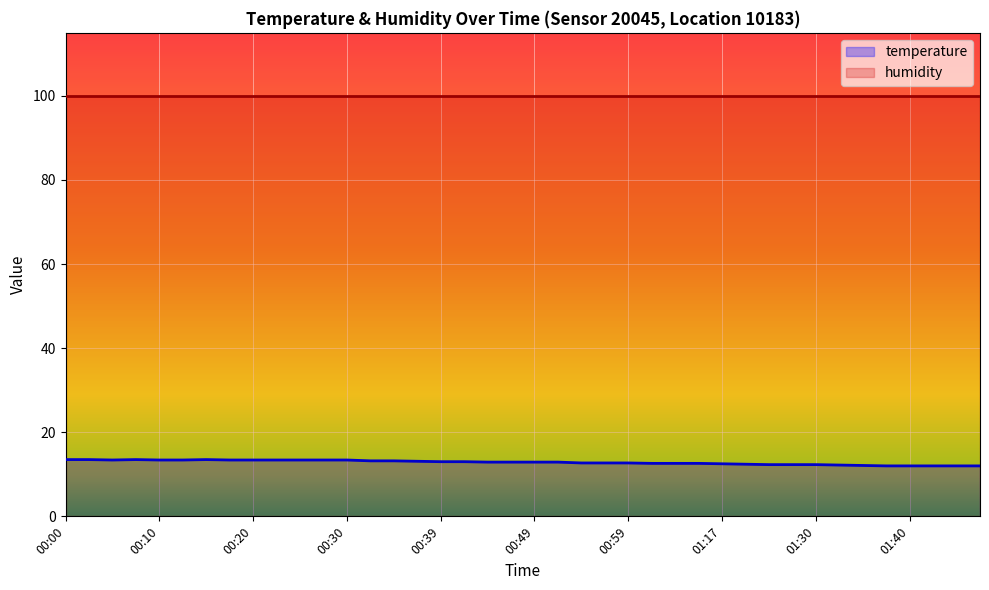

The value at 01:47 is 12.0. True or false?

True